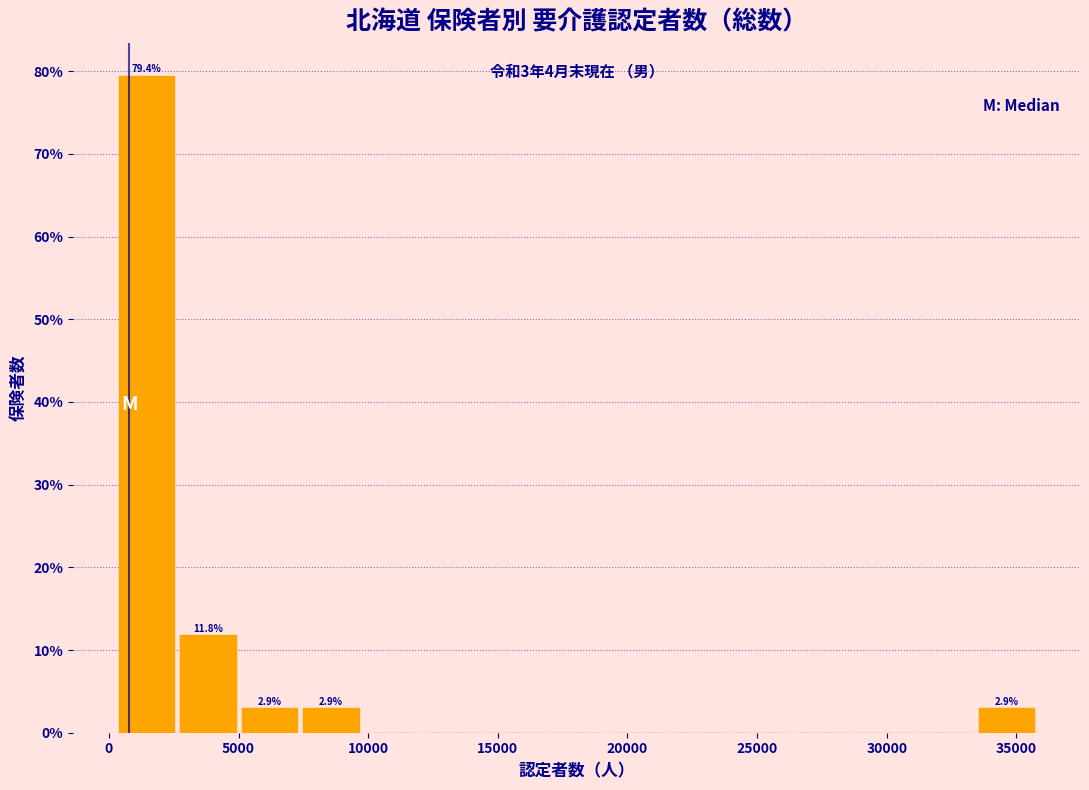

Which range on the x-axis has the tallest bar?

500 to 2500